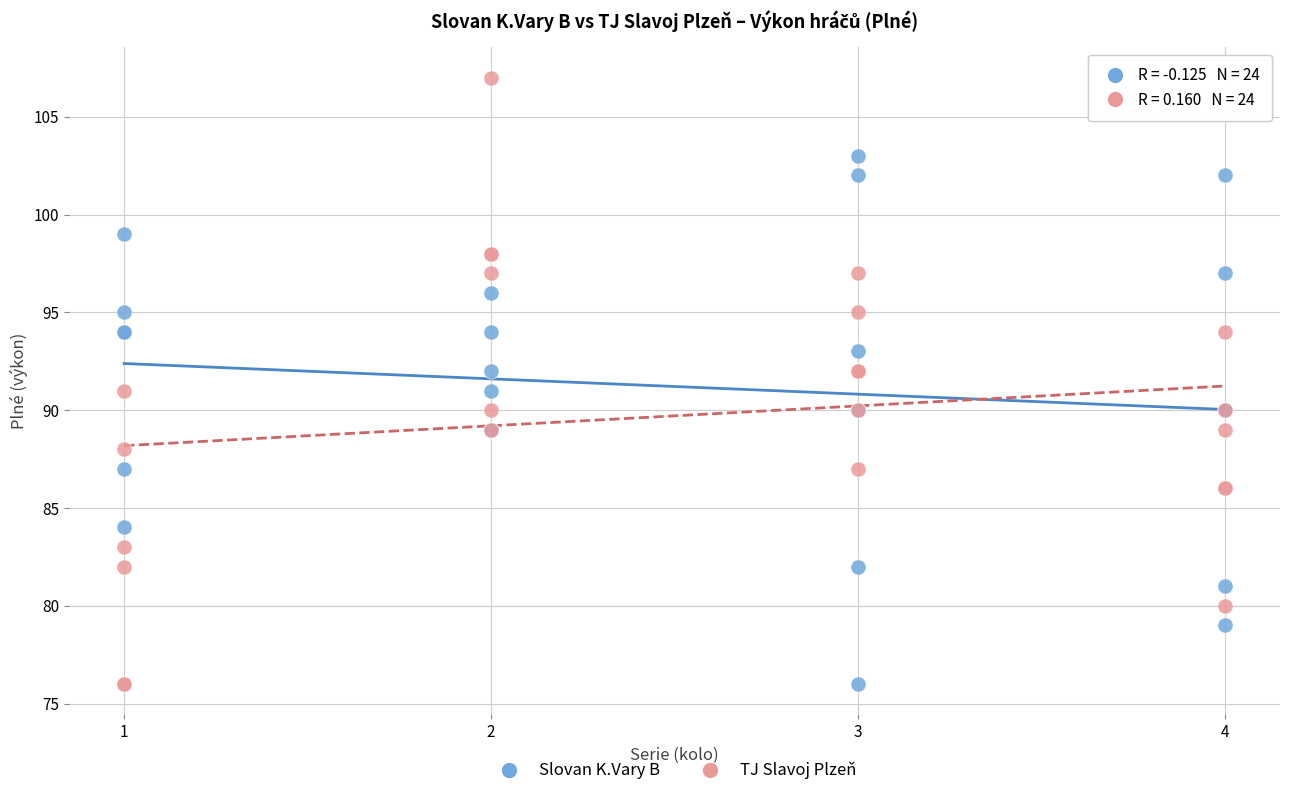

What is the X range (max minus min) for the scatter plot?

3